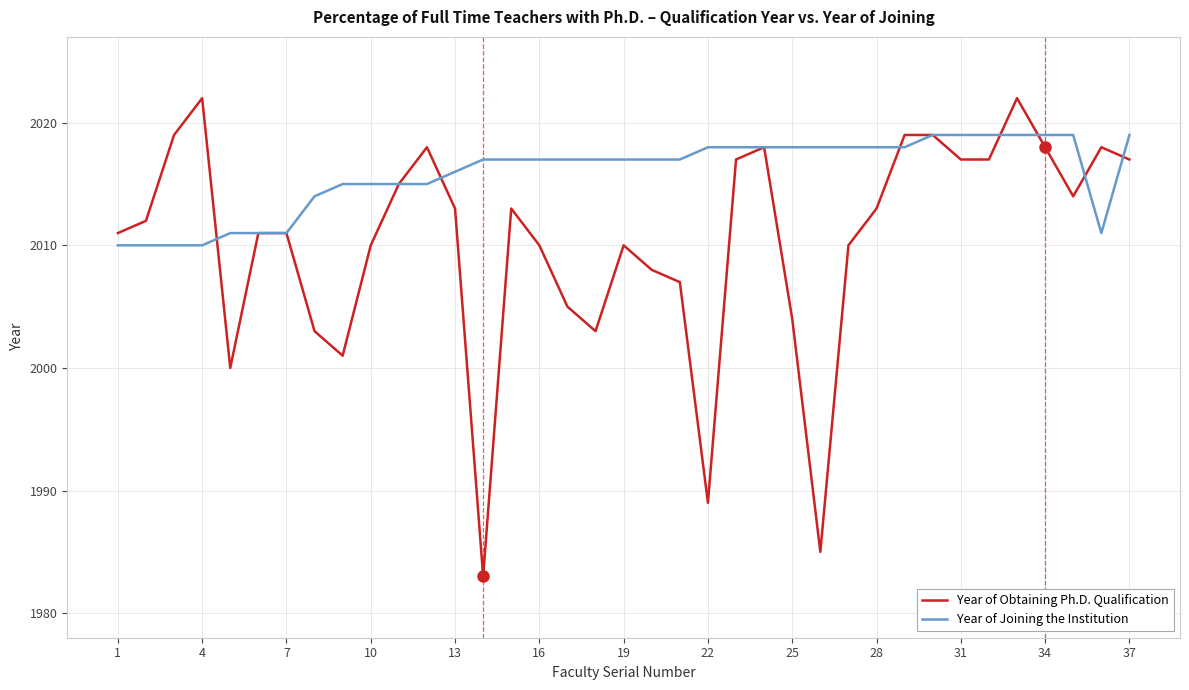

What is the maximum value shown in the chart?

2022